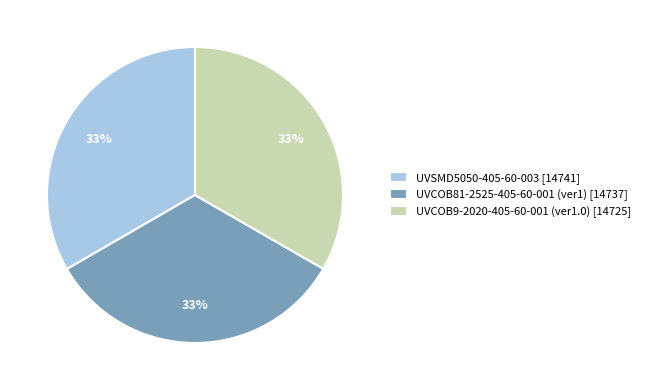

Is there any slice that represents more than half of the pie?

No